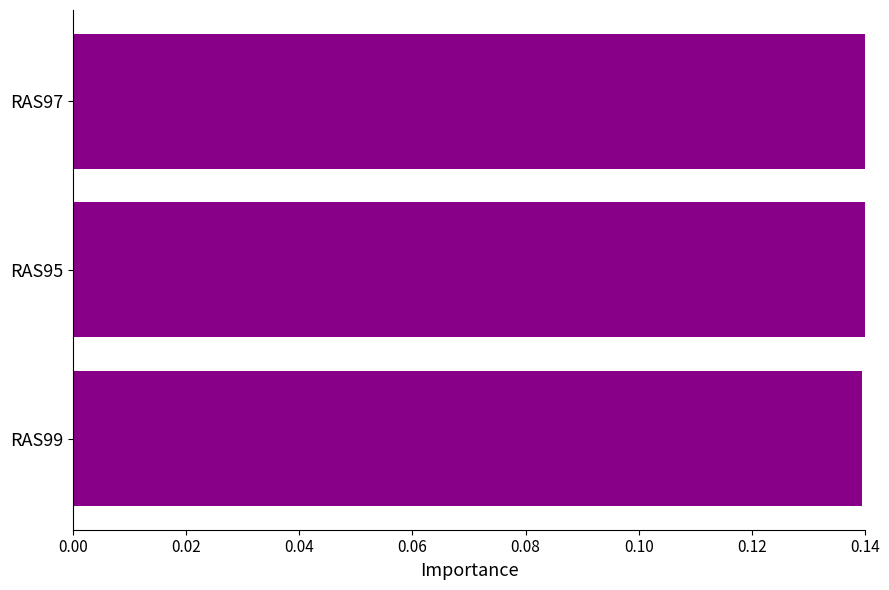

What is the label of the 2nd bar from the top?

RAS95